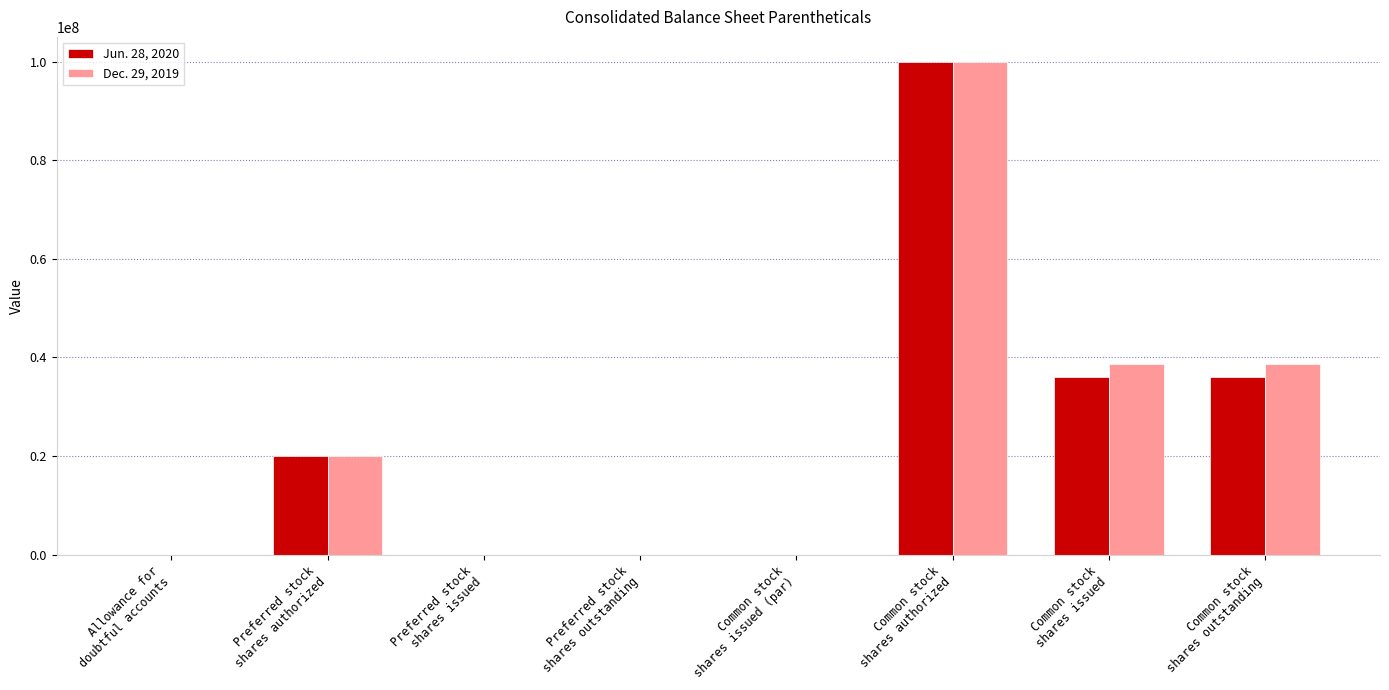

What is the maximum value shown in the chart?

100000000